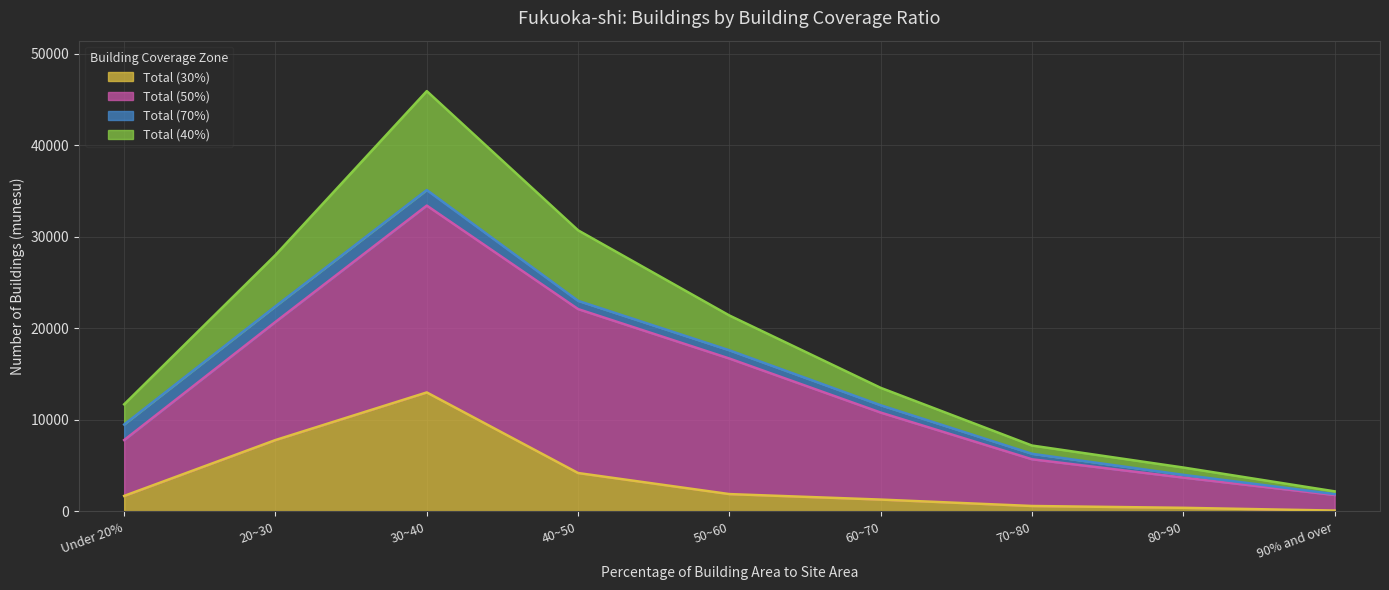

Which category has the highest value in the Total (30%) series?

30~40